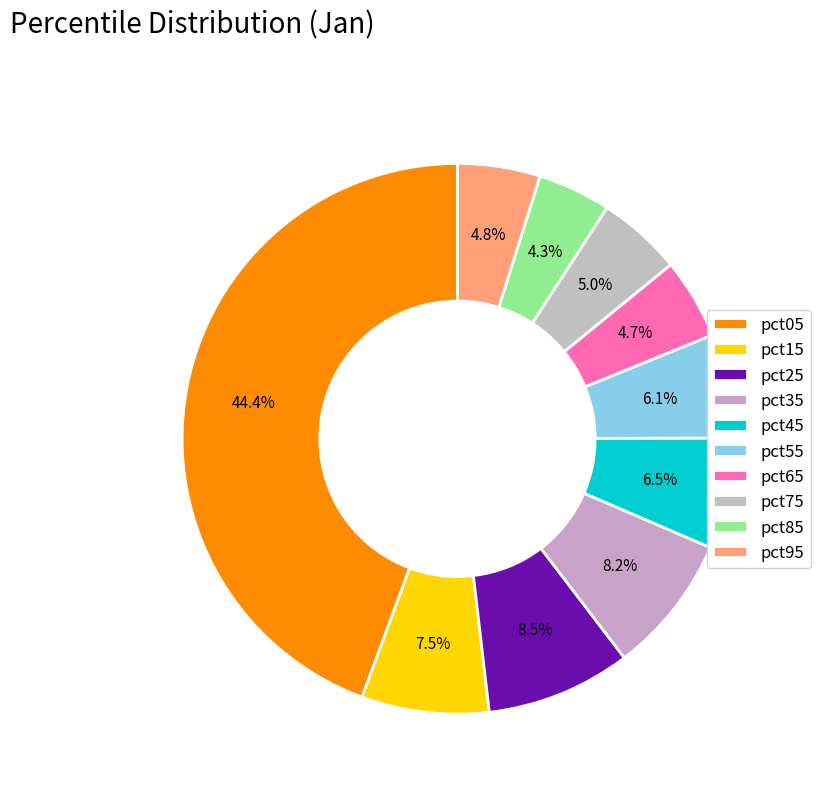

To the nearest percent, what is the difference between the pct95 and pct55 slice percentages?

1%